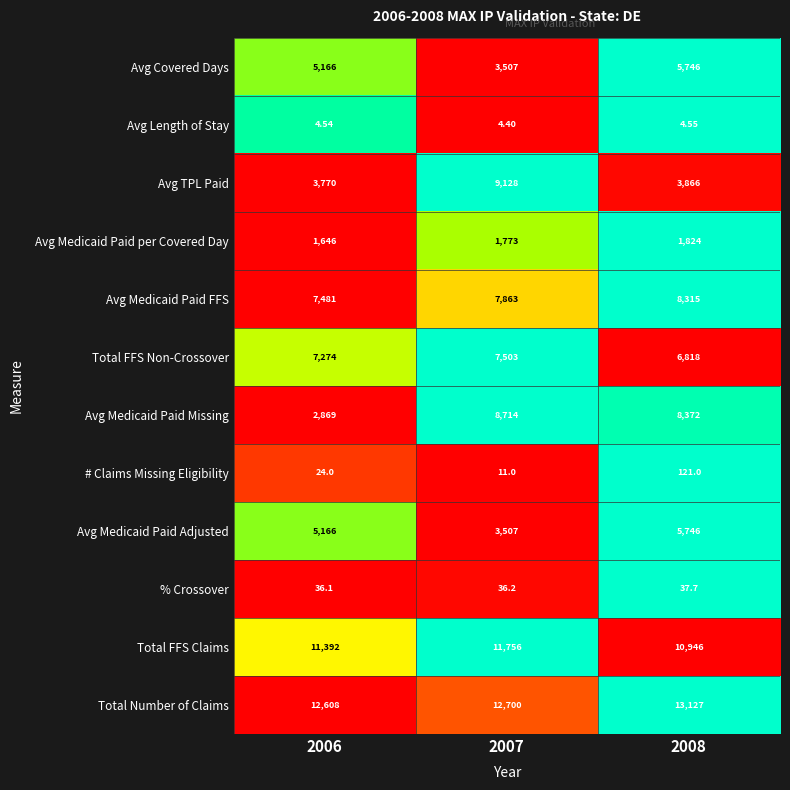

Which series has the widest spread of values?

Avg Medicaid Paid Missing